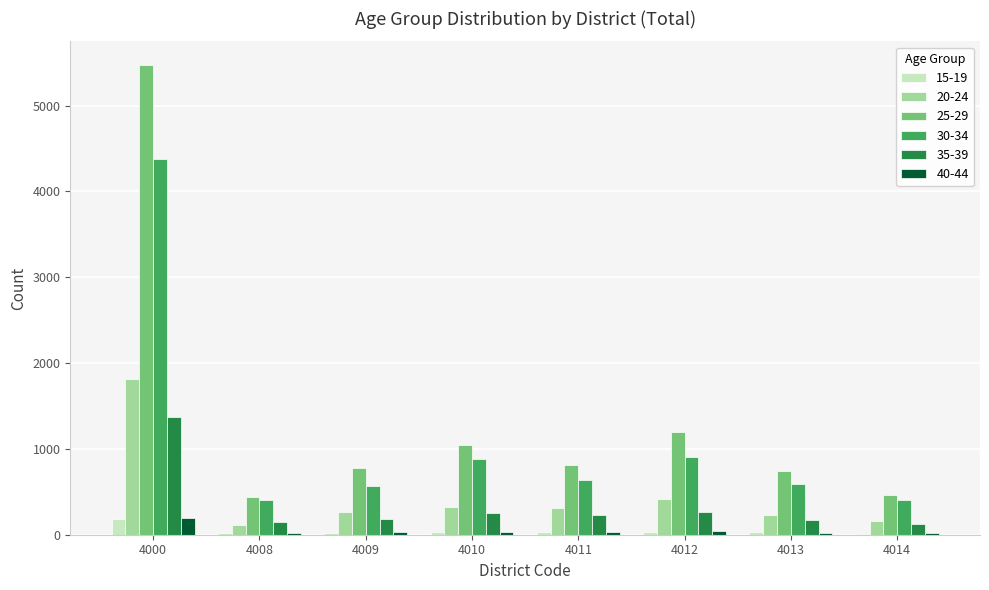

Is the value of 25-29 at 4000 greater than the value of 30-34 at 4008?

Yes